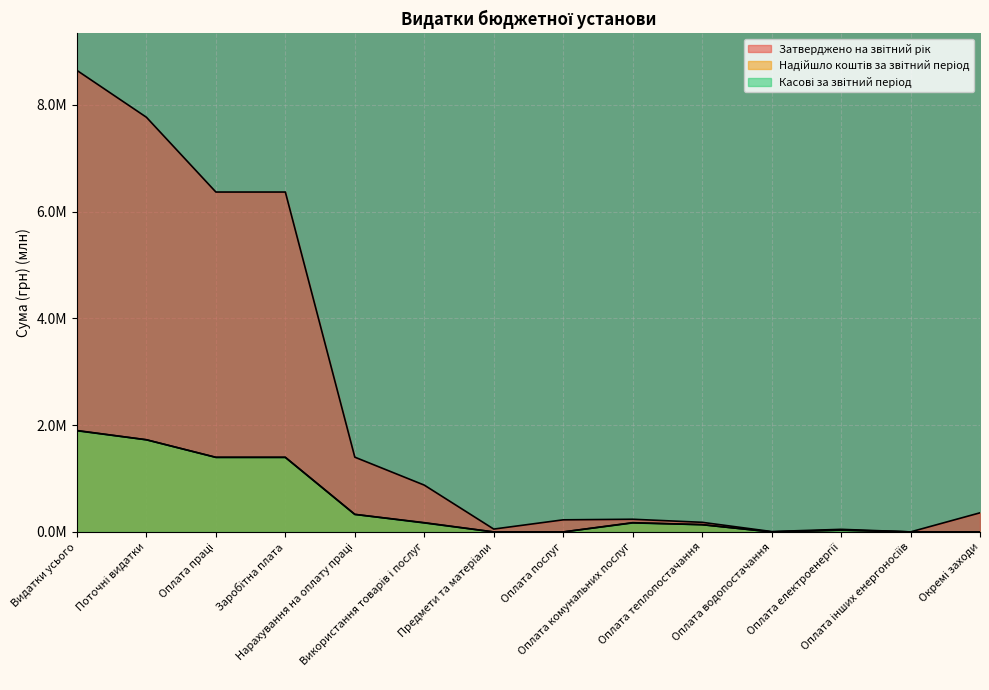

What is the difference between the Касові за звітний період values at Оплата водопостачання and Оплата теплопостачання?

0.1